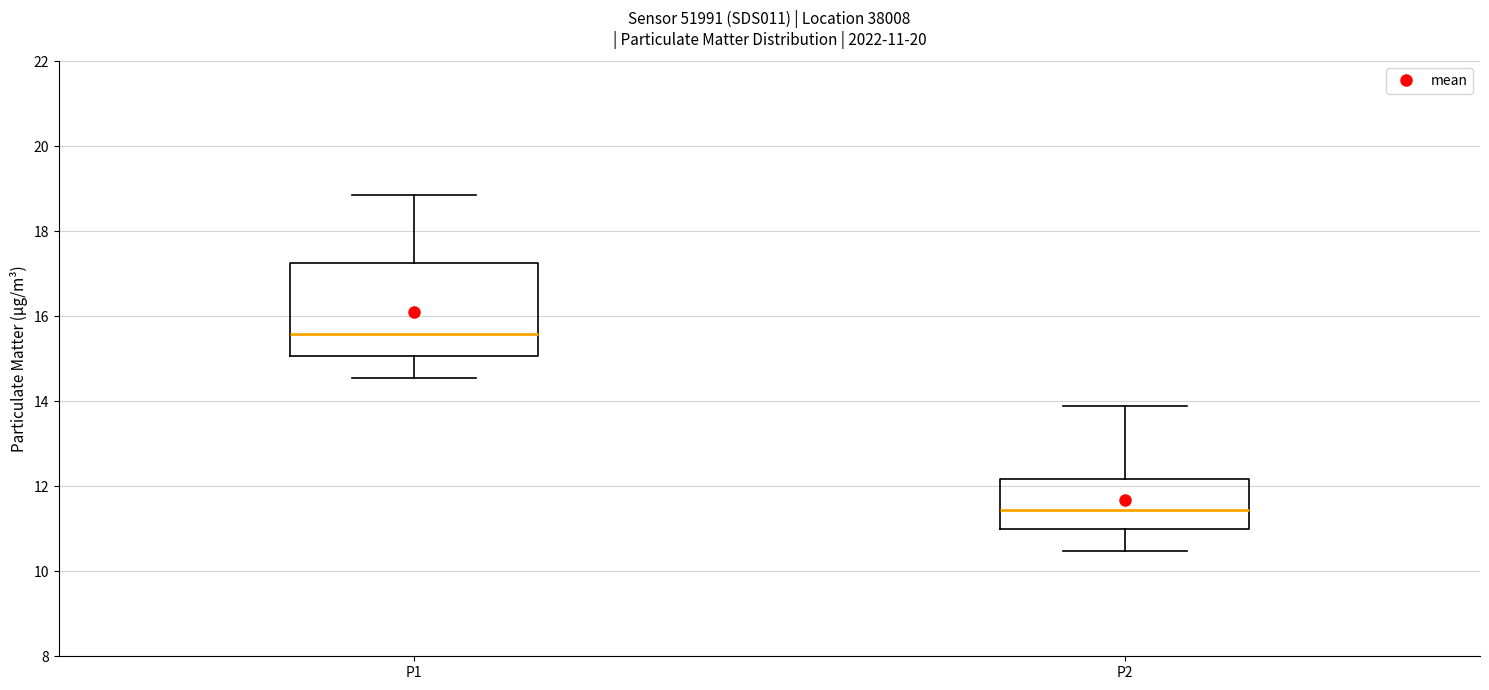

Which box's median line is the lowest?

P2